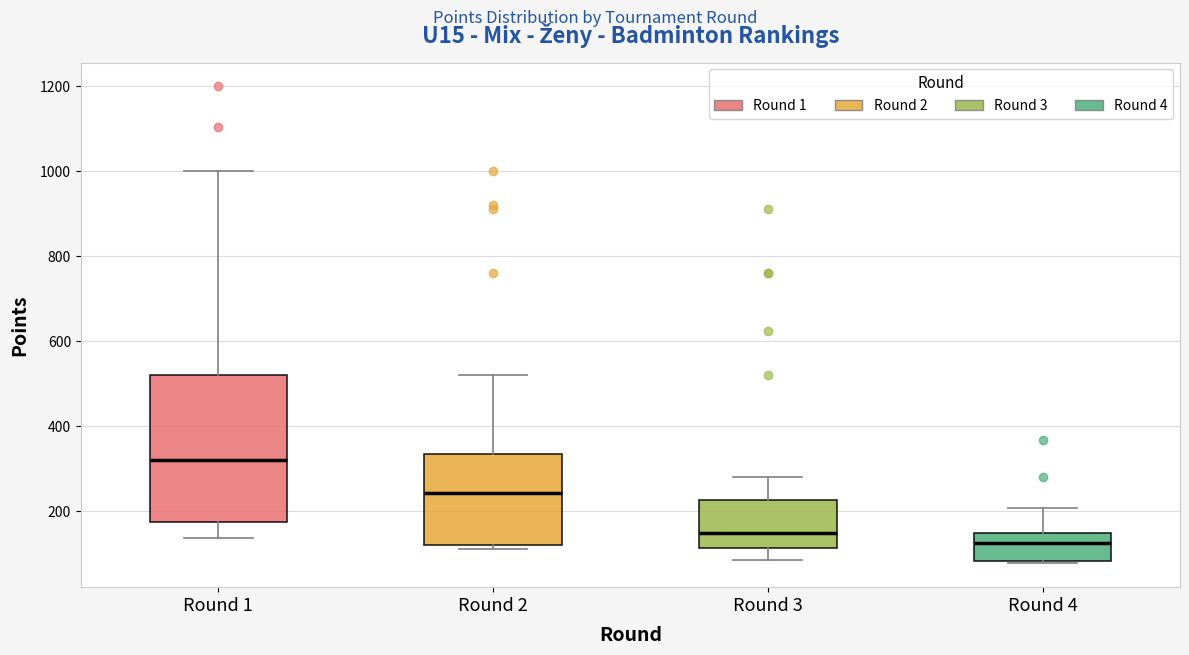

Where is the lower edge of the box for Round 2 on the y-axis? The values are not printed on the chart, so give them approximately, as read against the axis.

120